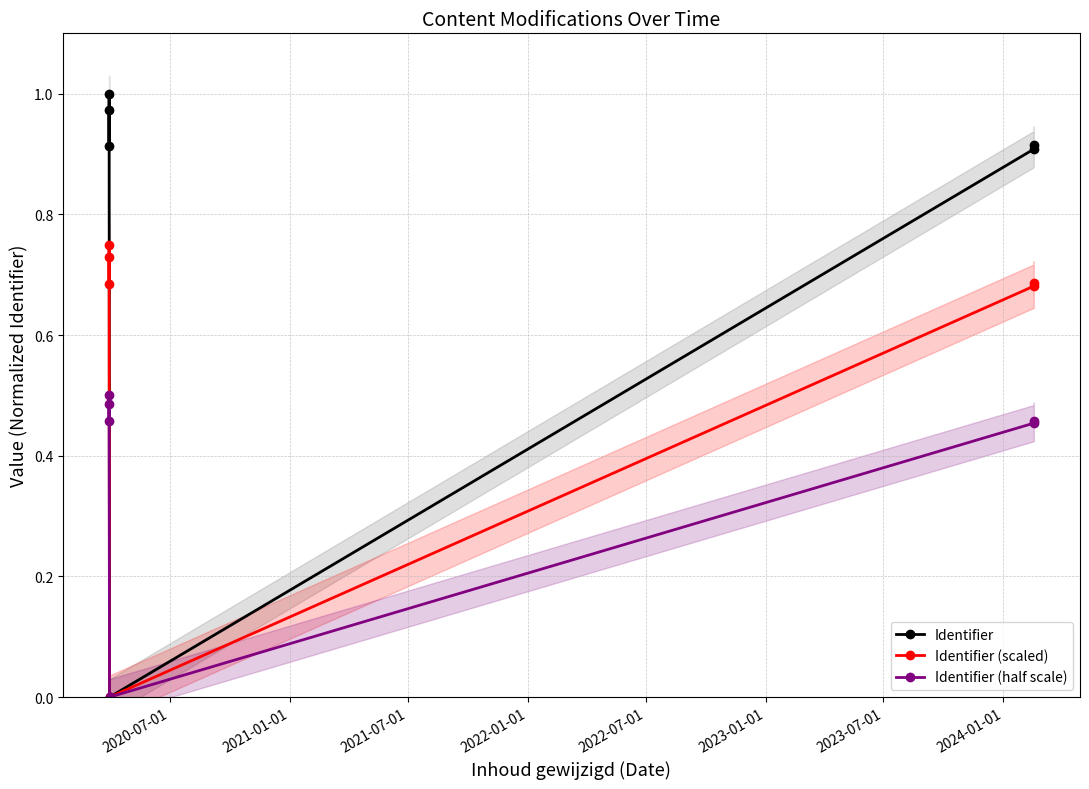

Reading right to left, extract all data points from this chart.

Identifier: 0.9	0.9	0.0	1.0	0.9	1.0
Identifier (scaled): 0.7	0.7	0.0	0.8	0.7	0.7
Identifier (half scale): 0.5	0.5	0.0	0.5	0.5	0.5